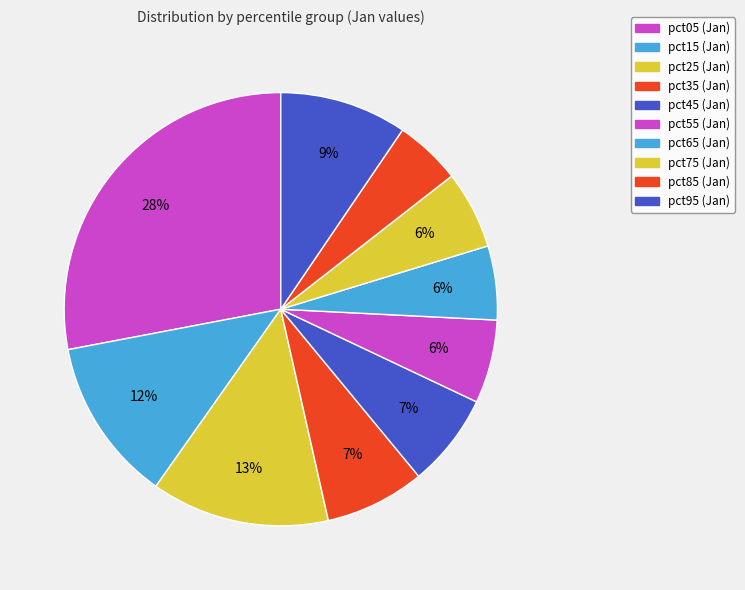

To the nearest percent, what is the difference between the largest and smallest slice percentages?

23%